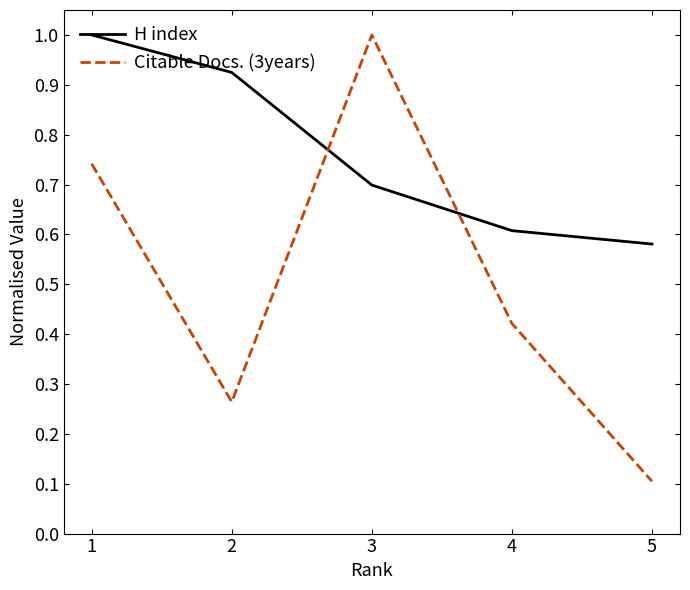

Is it true that H index equals 0.6 at 2?

False